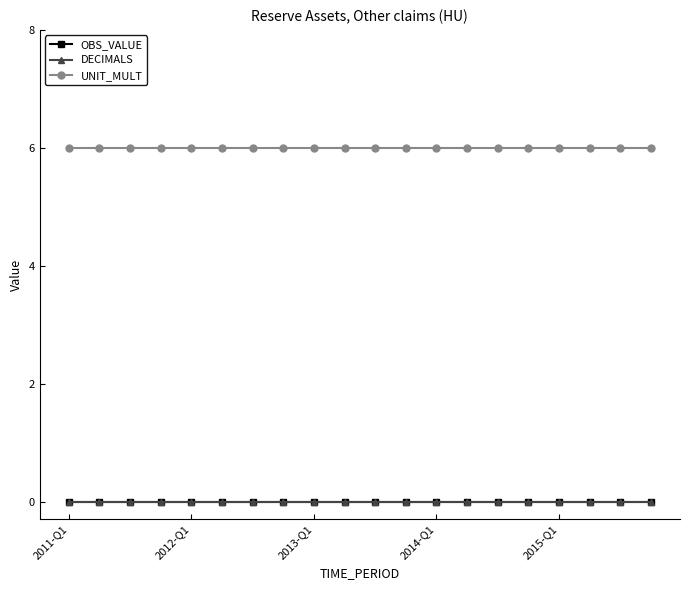

Is this an area chart (filled region under the line)?

No